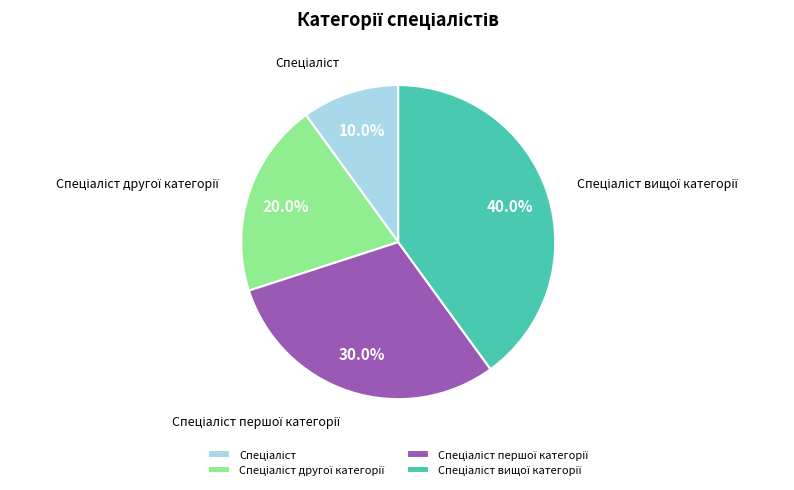

To the nearest percent, what is the average slice percentage?

25%